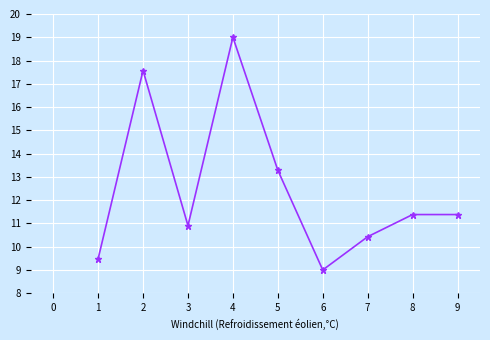

At which category does the data reach its first local valley?

3